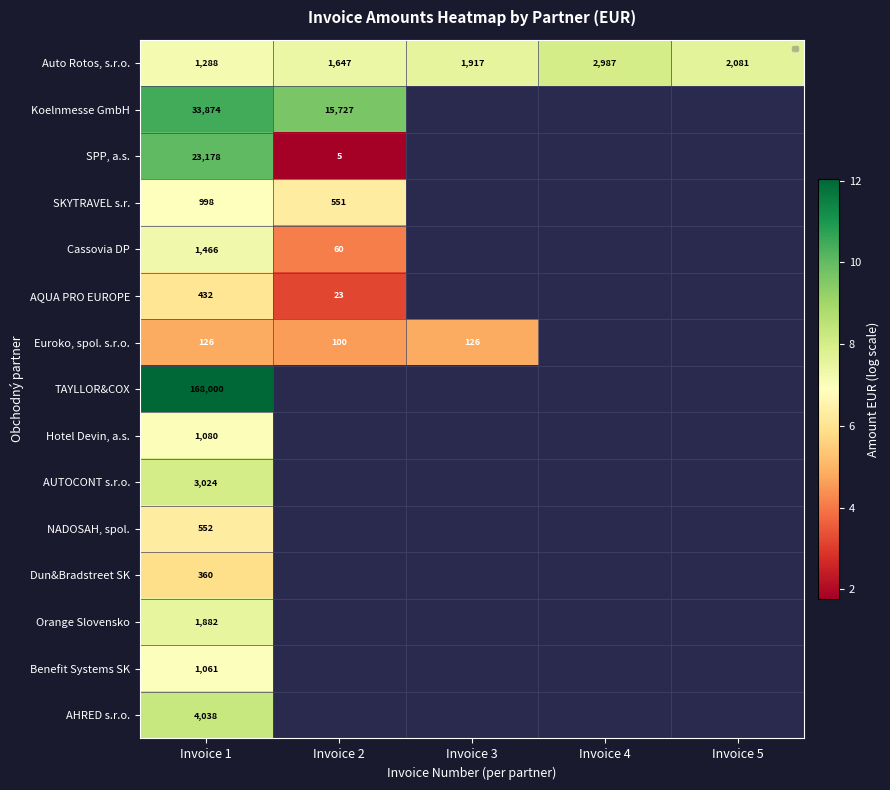

What is the spread (max minus min) of values at Invoice 3?

2.7